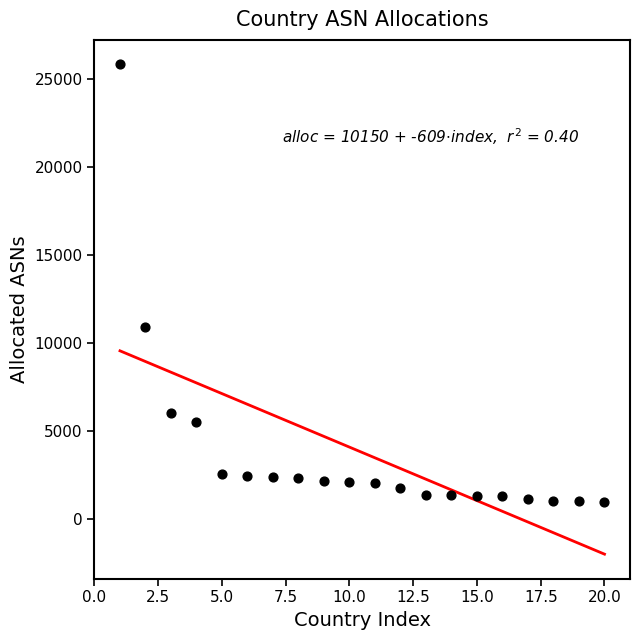

What Y value in the scatter plot is closest to 13382?

10881